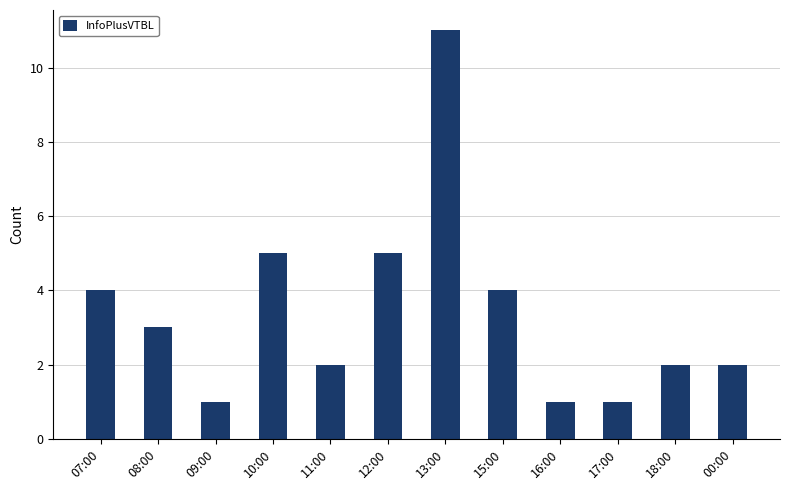

What is the difference between the maximum and minimum values?

10